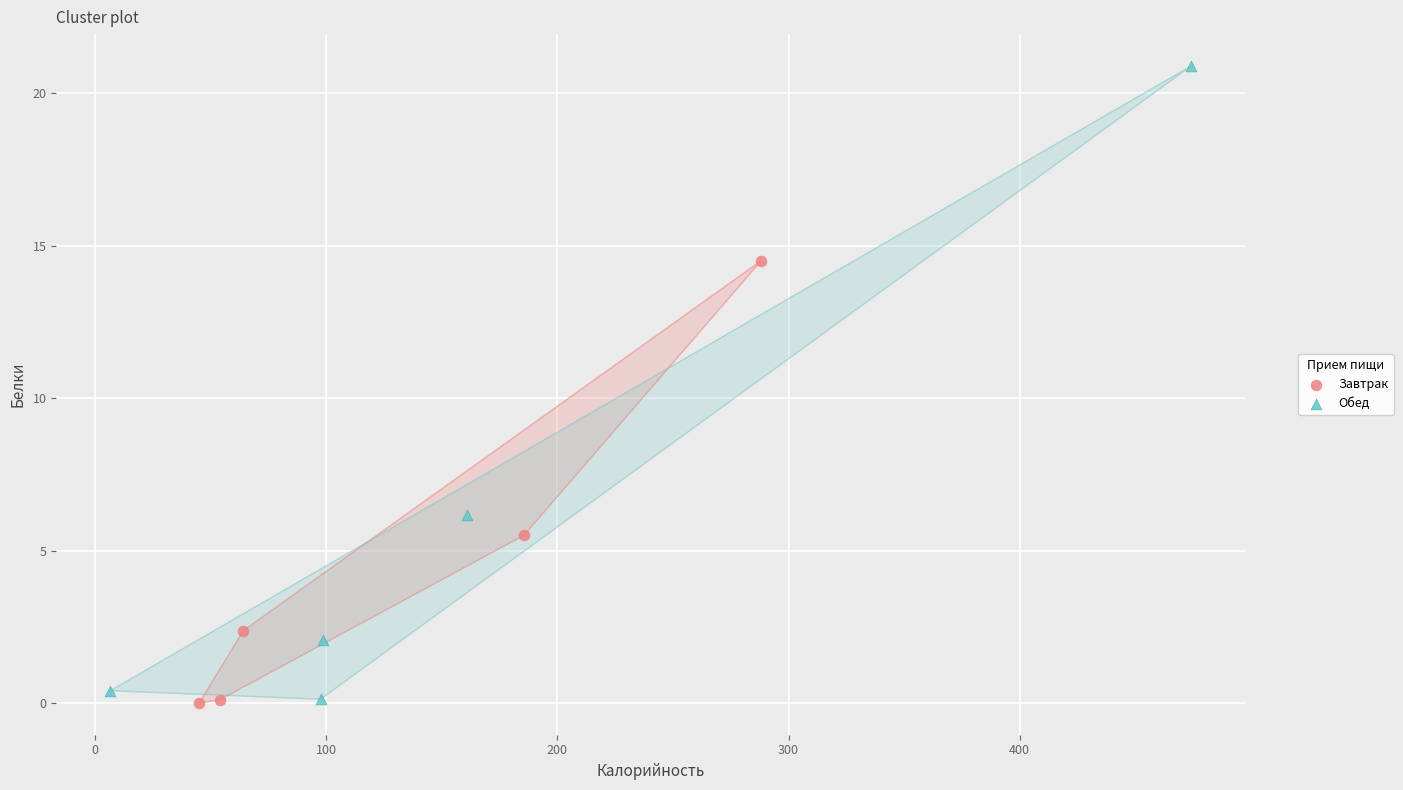

Which series contains the highest Y value?

Обед